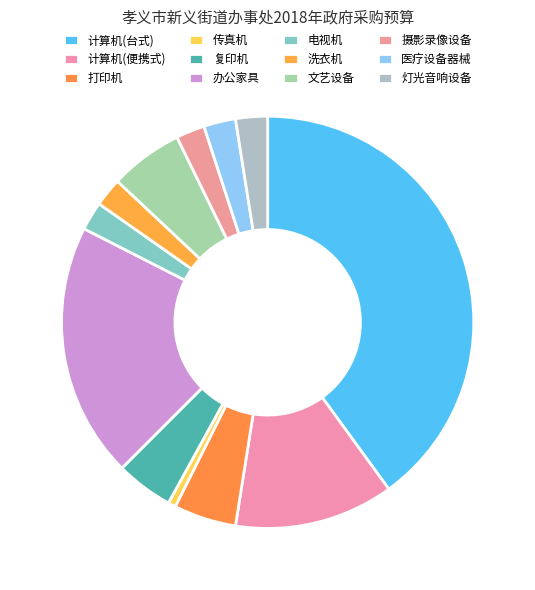

To the nearest percent, what is the difference between the 传真机 and 办公家具 slice percentages?

19%